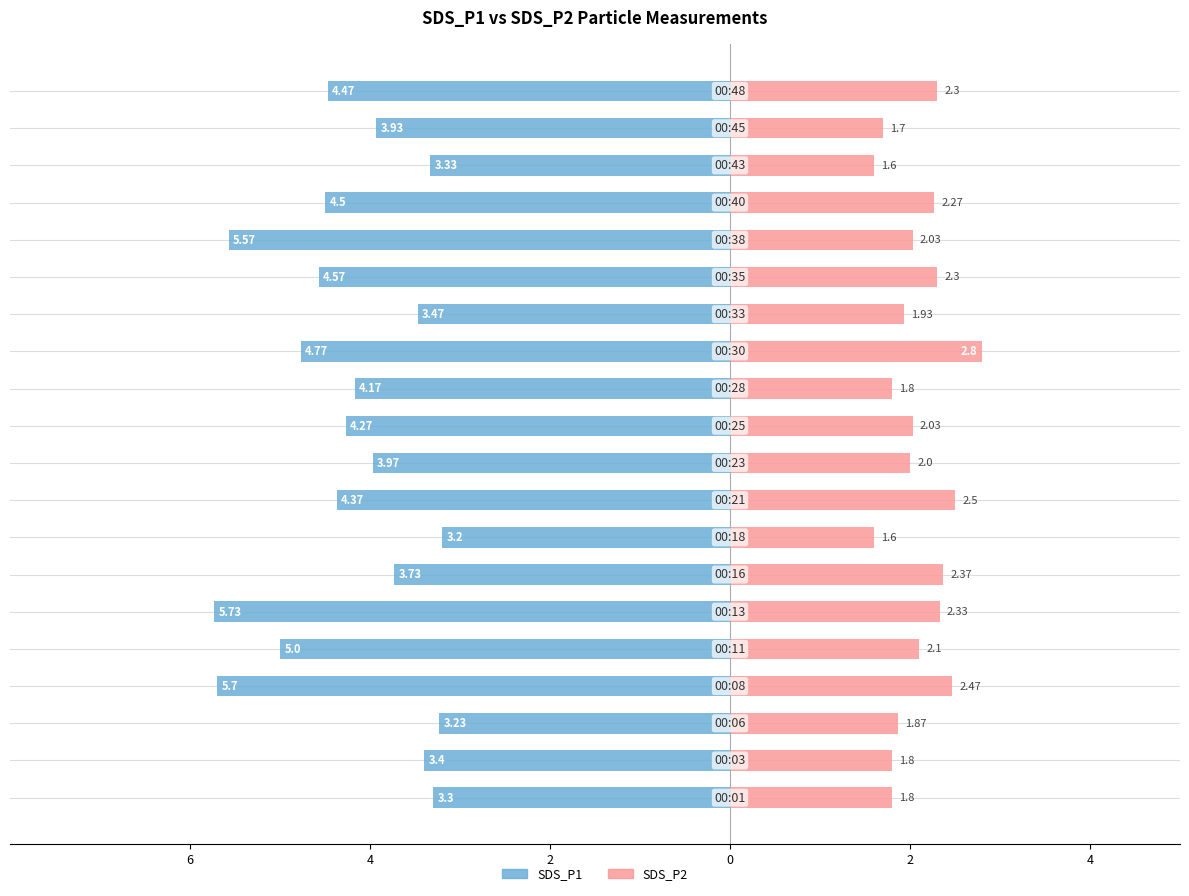

How many bars are there in each group?

2